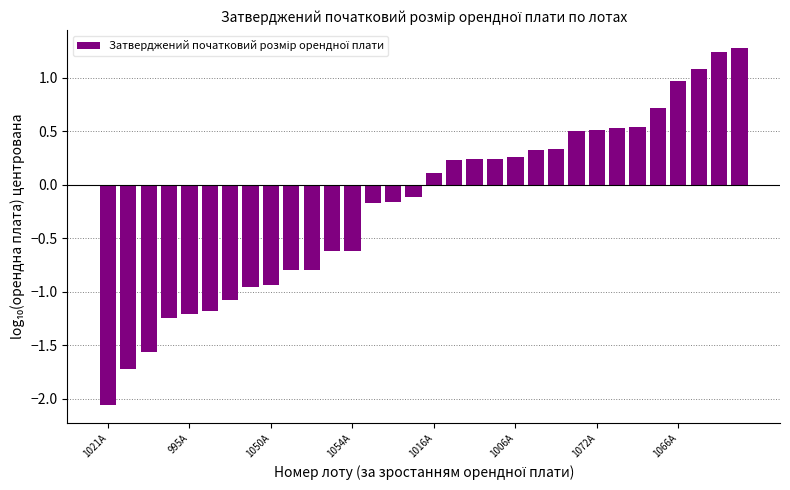

What is the sum of all values?

-6.1